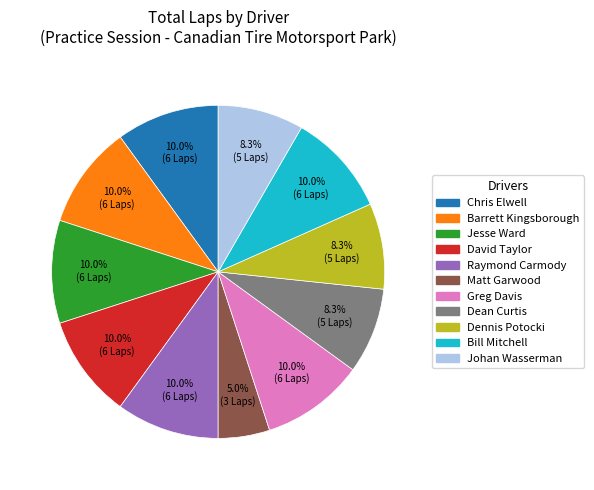

Does any single category account for the majority?

No